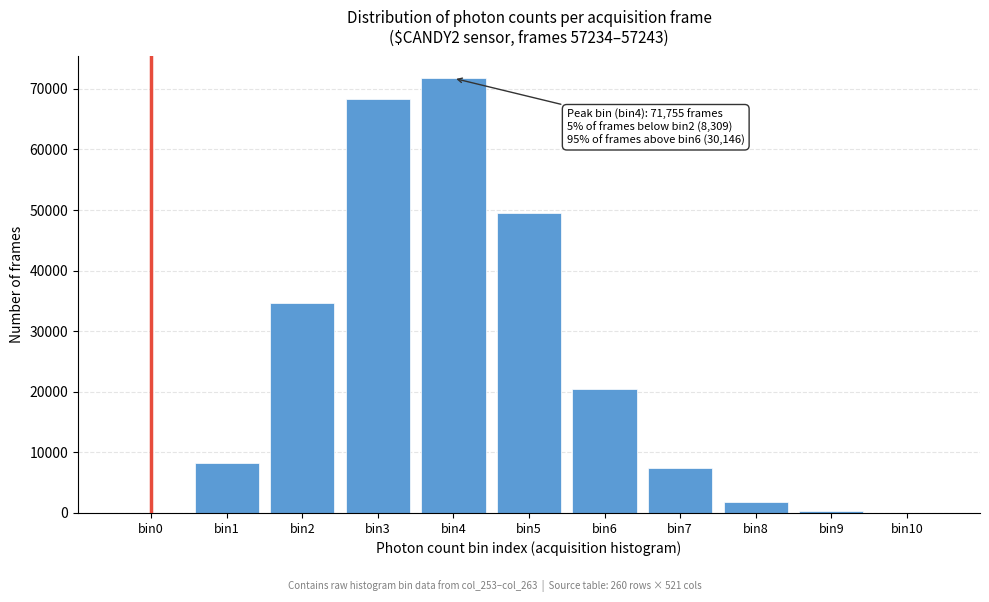

At which label is the value closest to 35897?

bin2